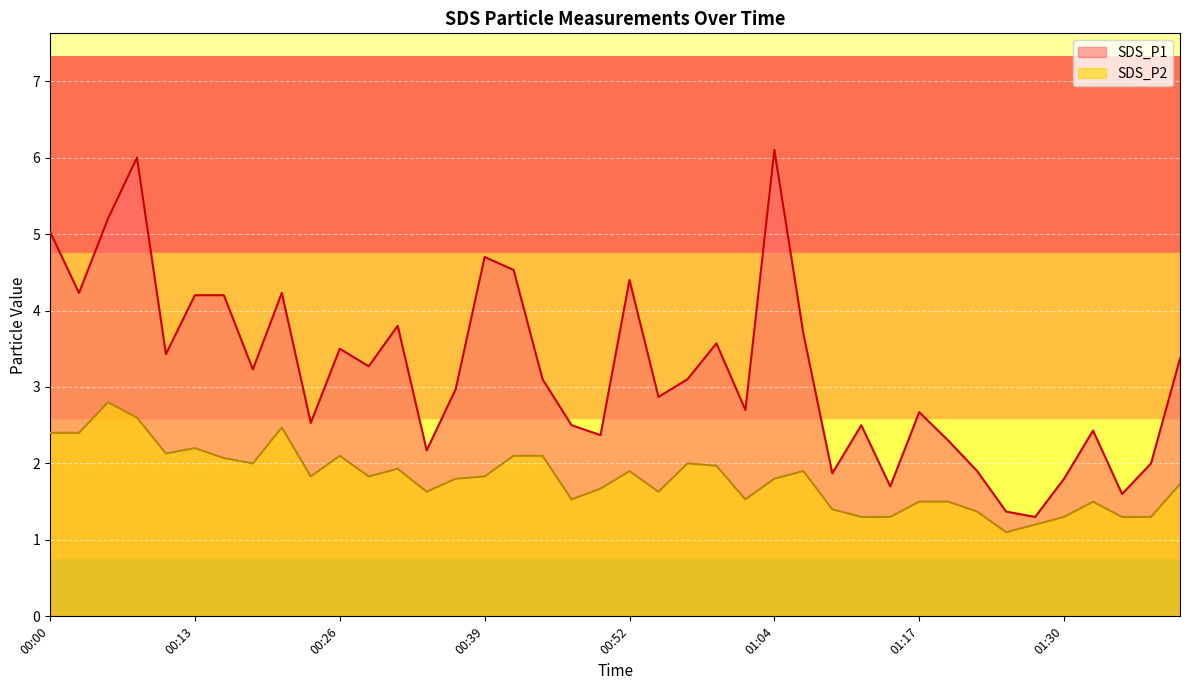

The SDS_P2 series shows 3.2 at 00:13. True or false?

False